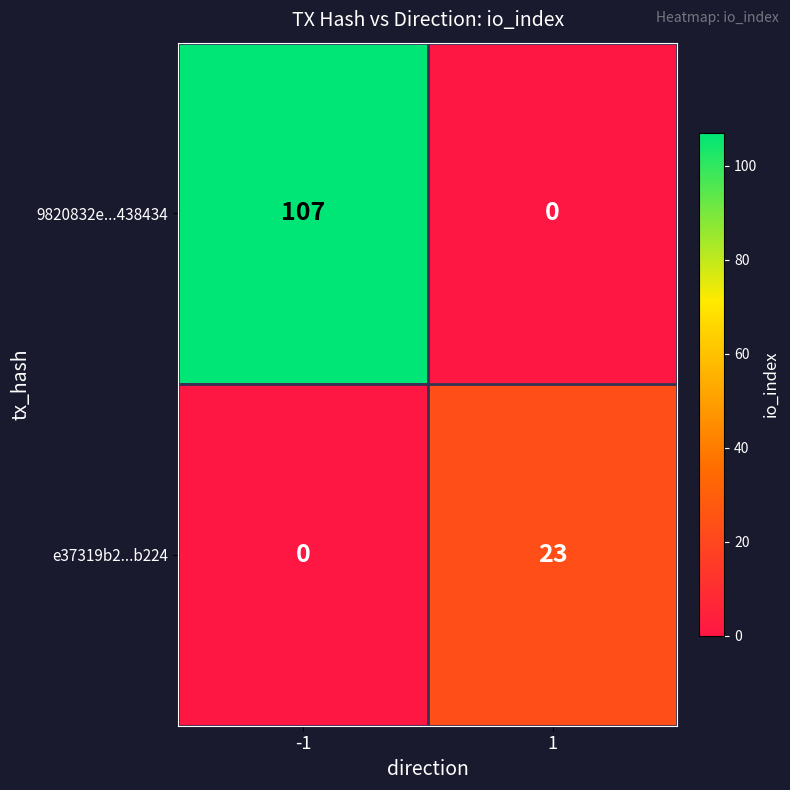

What is the maximum value shown in the chart?

107